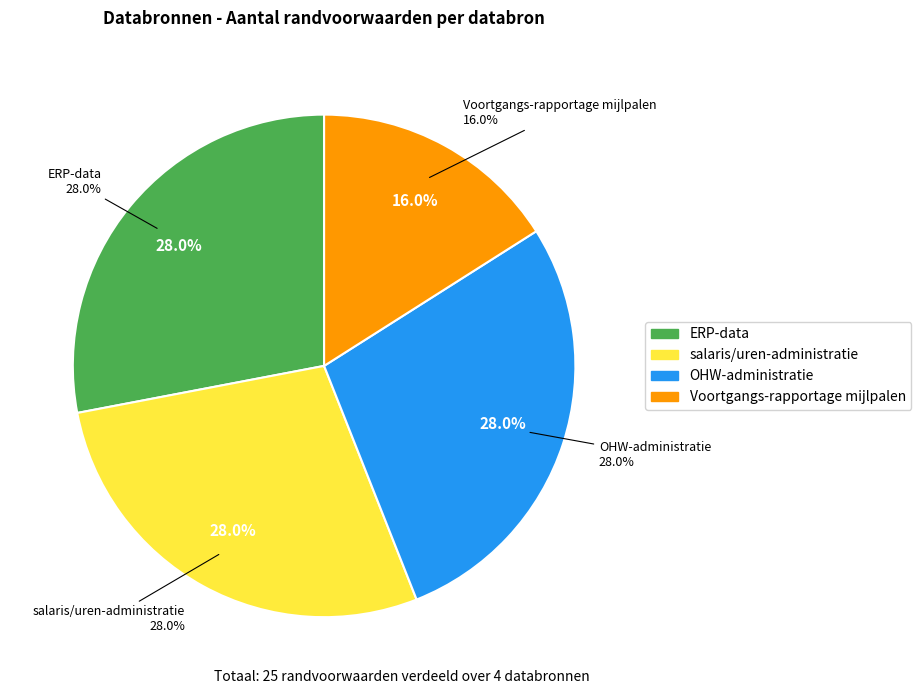

Which category has the smallest portion of the pie?

Voortgangs-rapportage mijlpalen